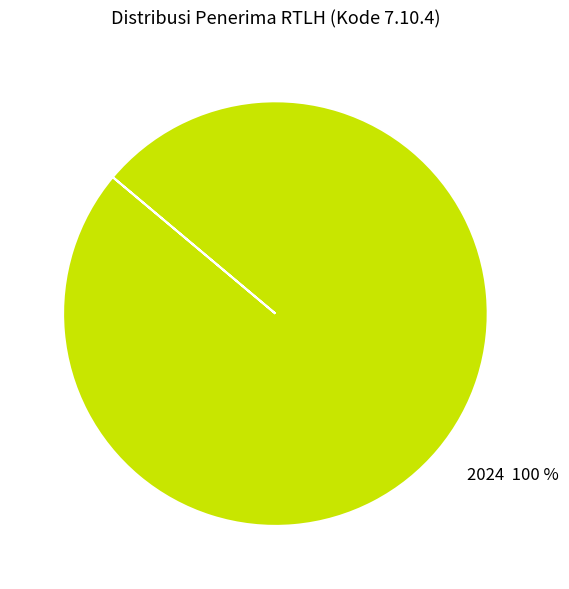

How many segments does this pie chart have?

1